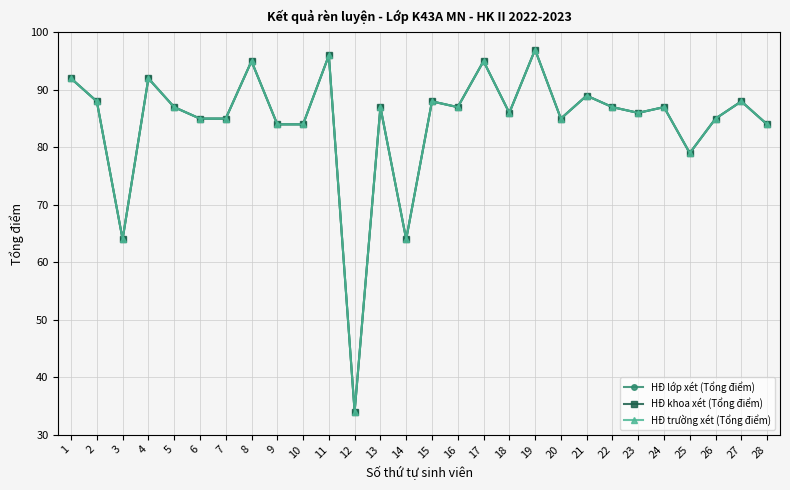

Which has a higher value, 17 or 12?

17